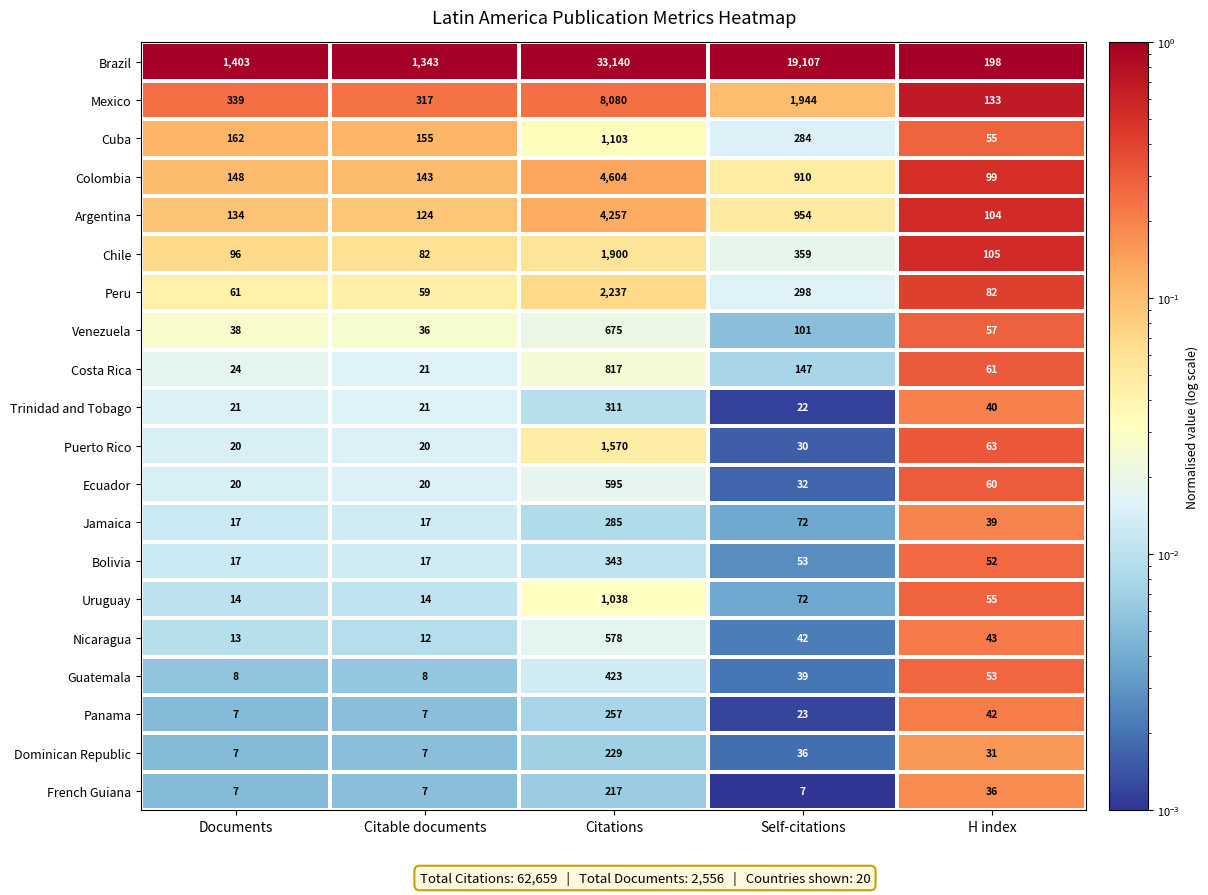

Count the number of categories in the chart.

5